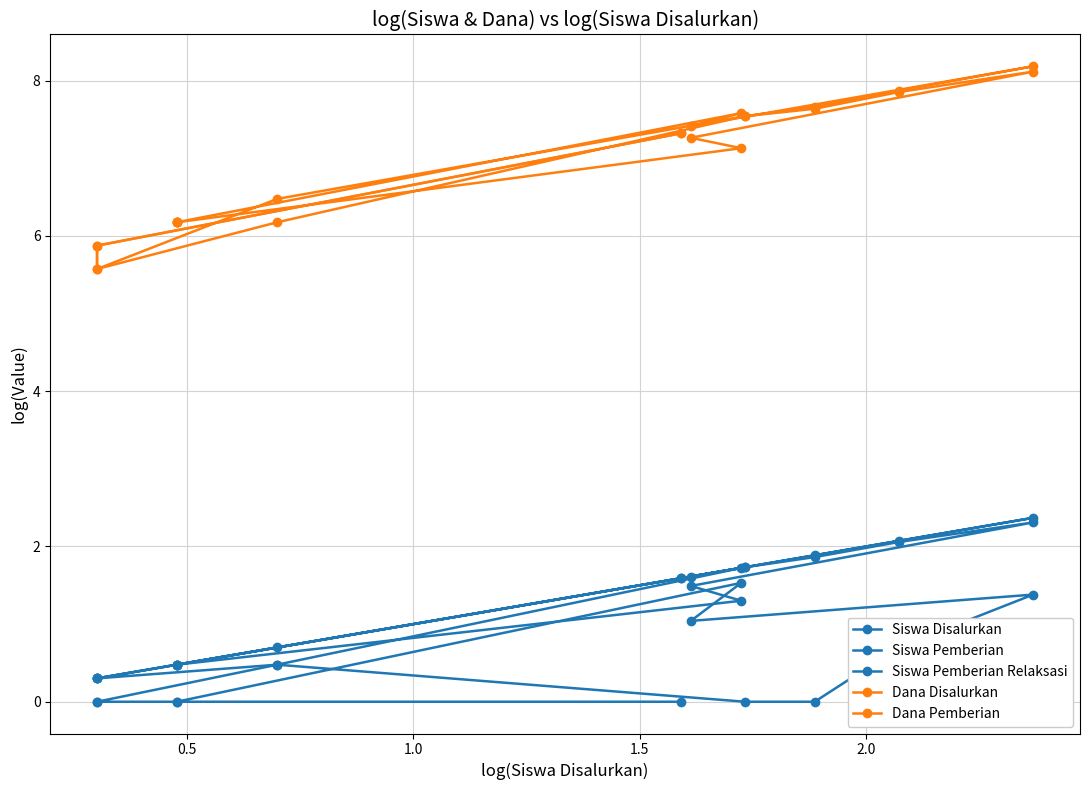

How many data points in Siswa Pemberian are above 1?

7